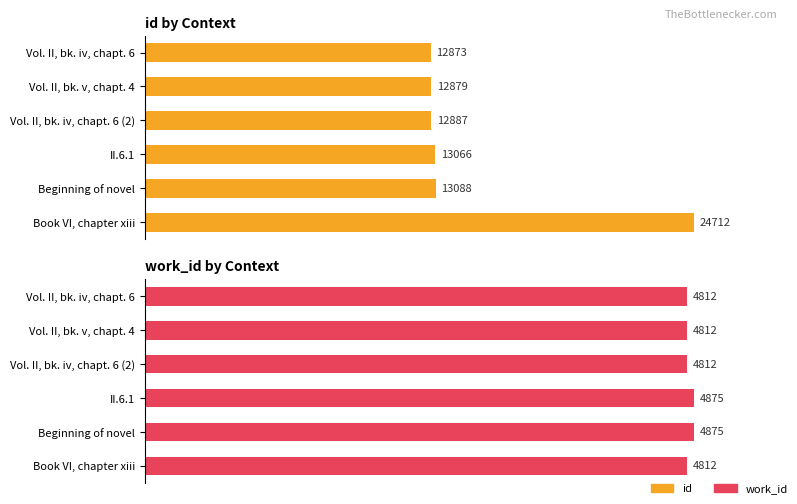

At how many categories does at least one series exceed 11985?

6